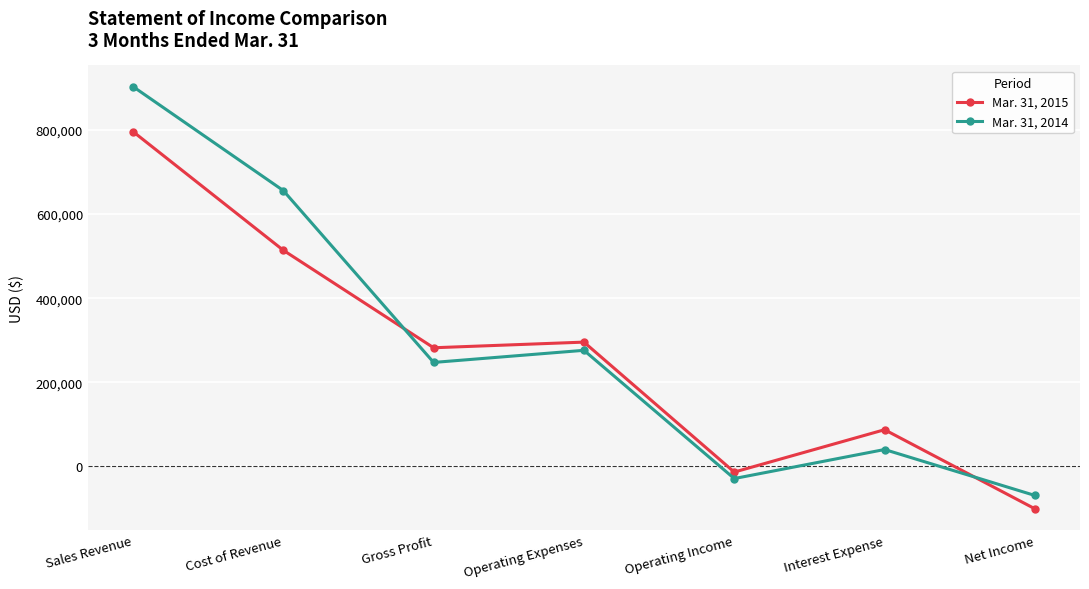

Does the chart display data point markers on the line(s)?

Yes